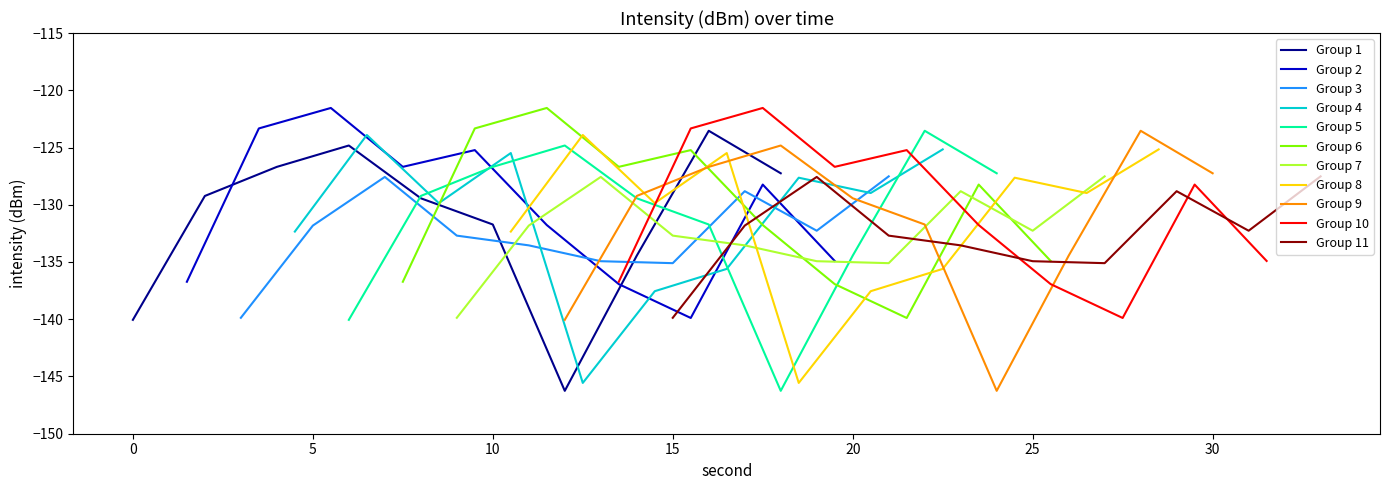

True or false: 20s-30s has more than 2 interior local peaks.

True